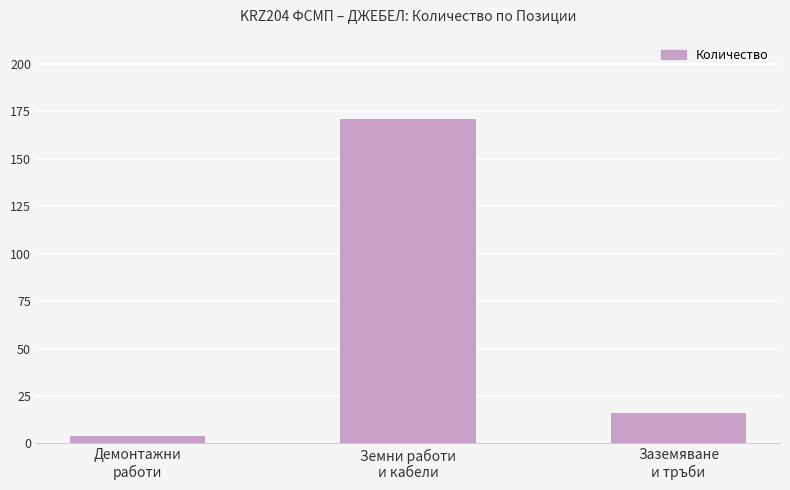

How many bars are there in total?

3